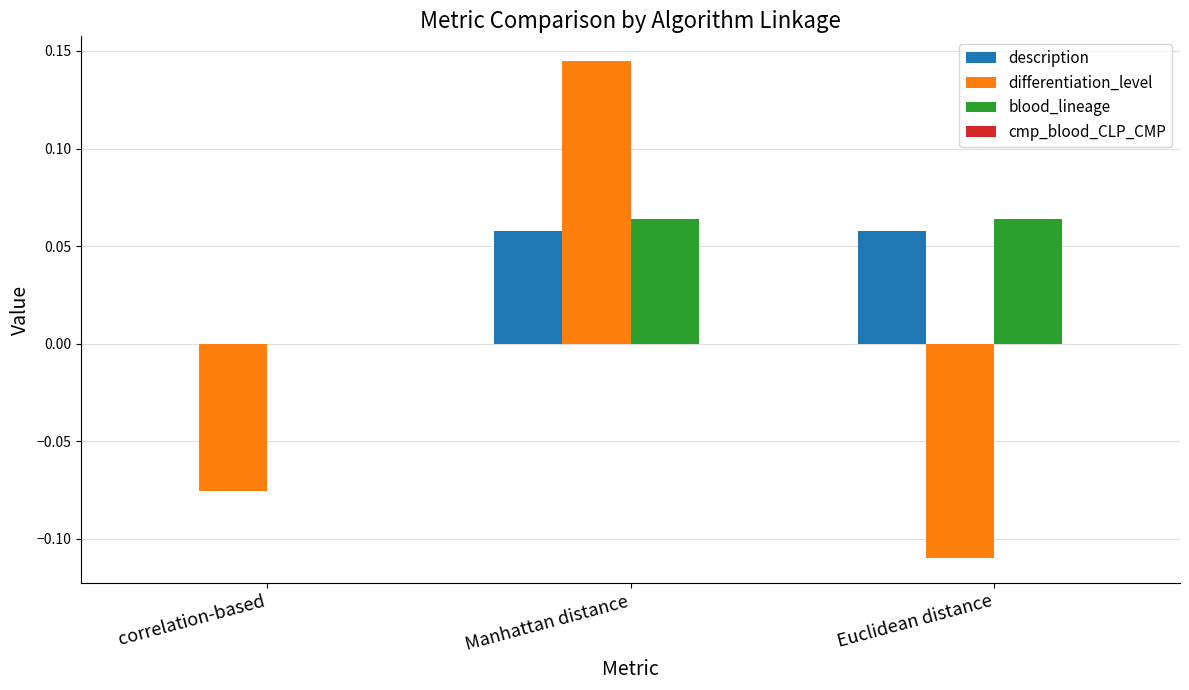

How many groups of bars are there?

3